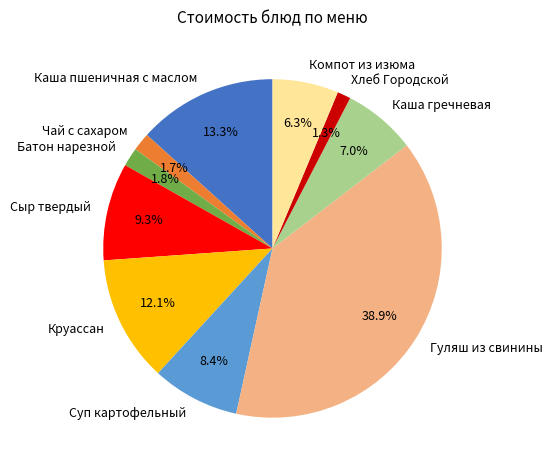

What percentage is the Чай с сахаром slice, to the nearest percent?

2%